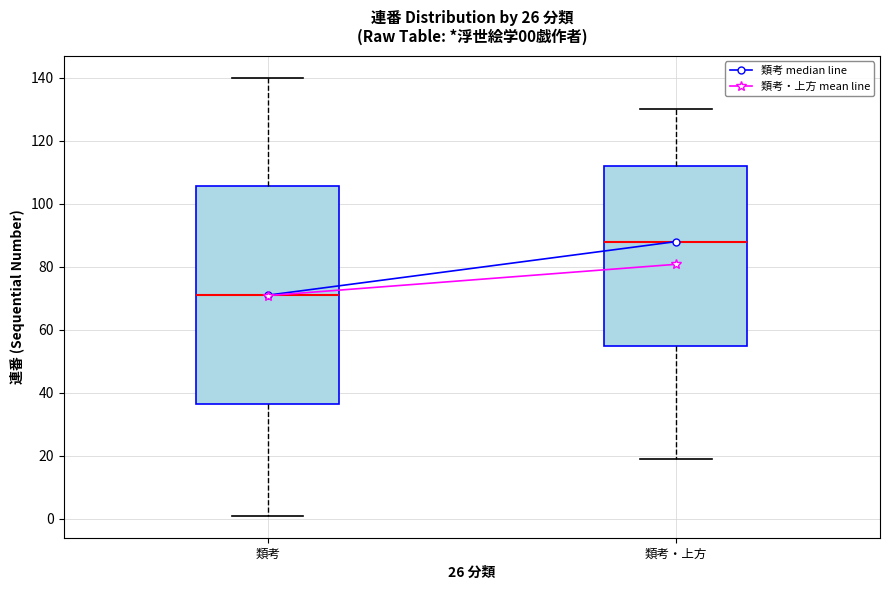

Comparing the boxes themselves (not the whiskers), which one is the tallest?

類考